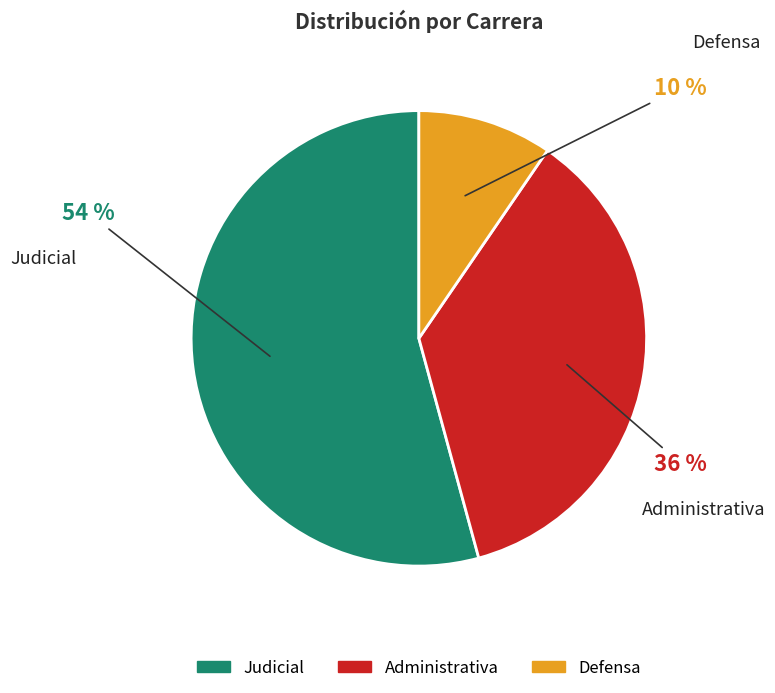

To the nearest percent, what is the combined percentage of Administrativa and Defensa?

46%